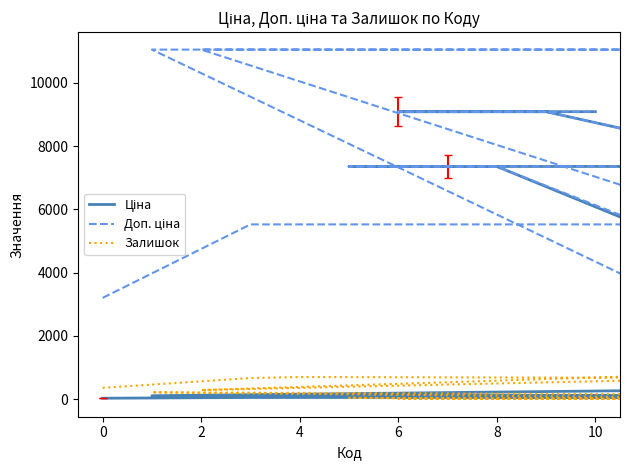

What is the total value across all series at 6?

18204.0